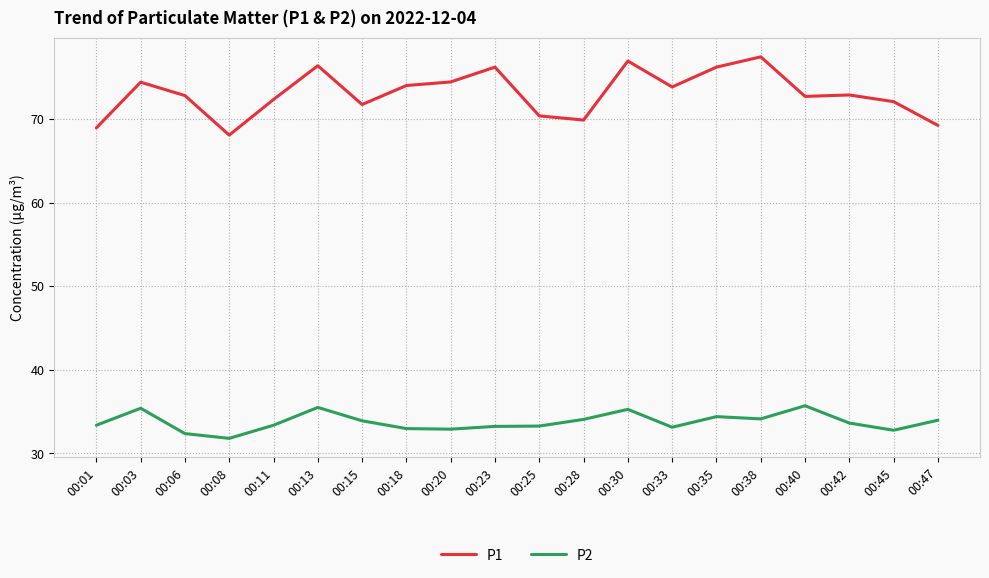

What is the minimum value shown in the chart?

31.8